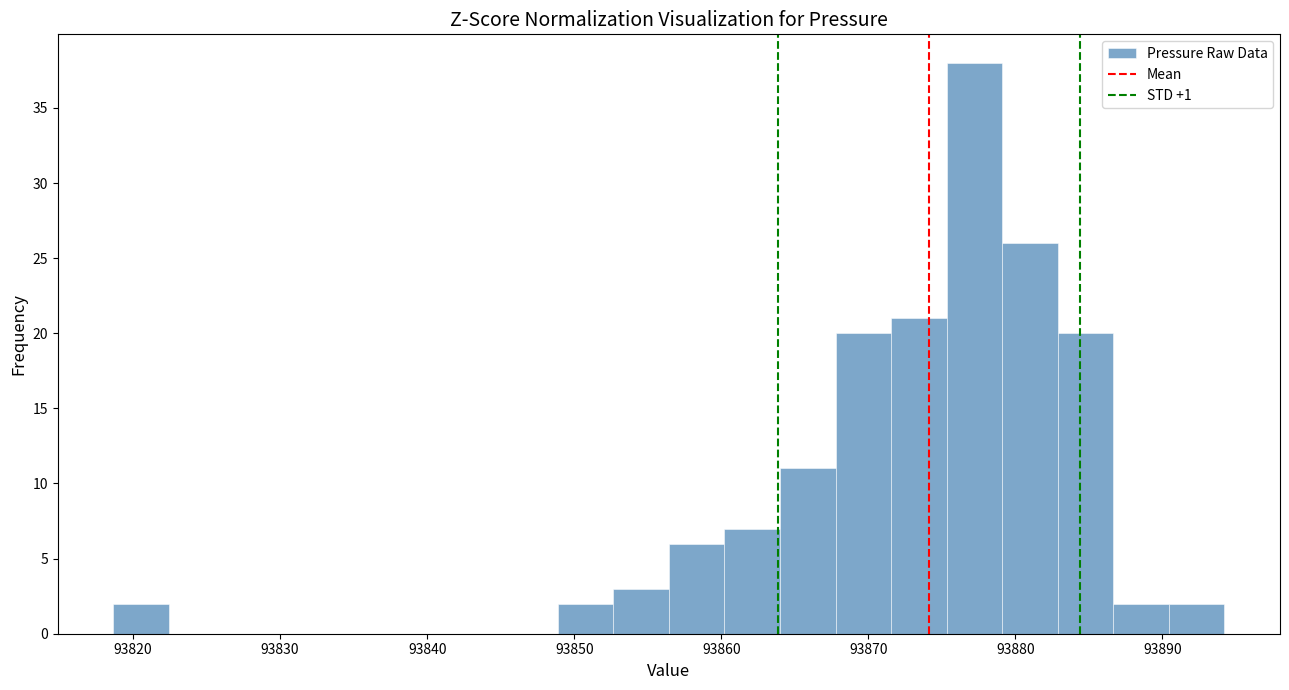

Read against the x-axis, roughly where is the centre of the tallest bar?

93877